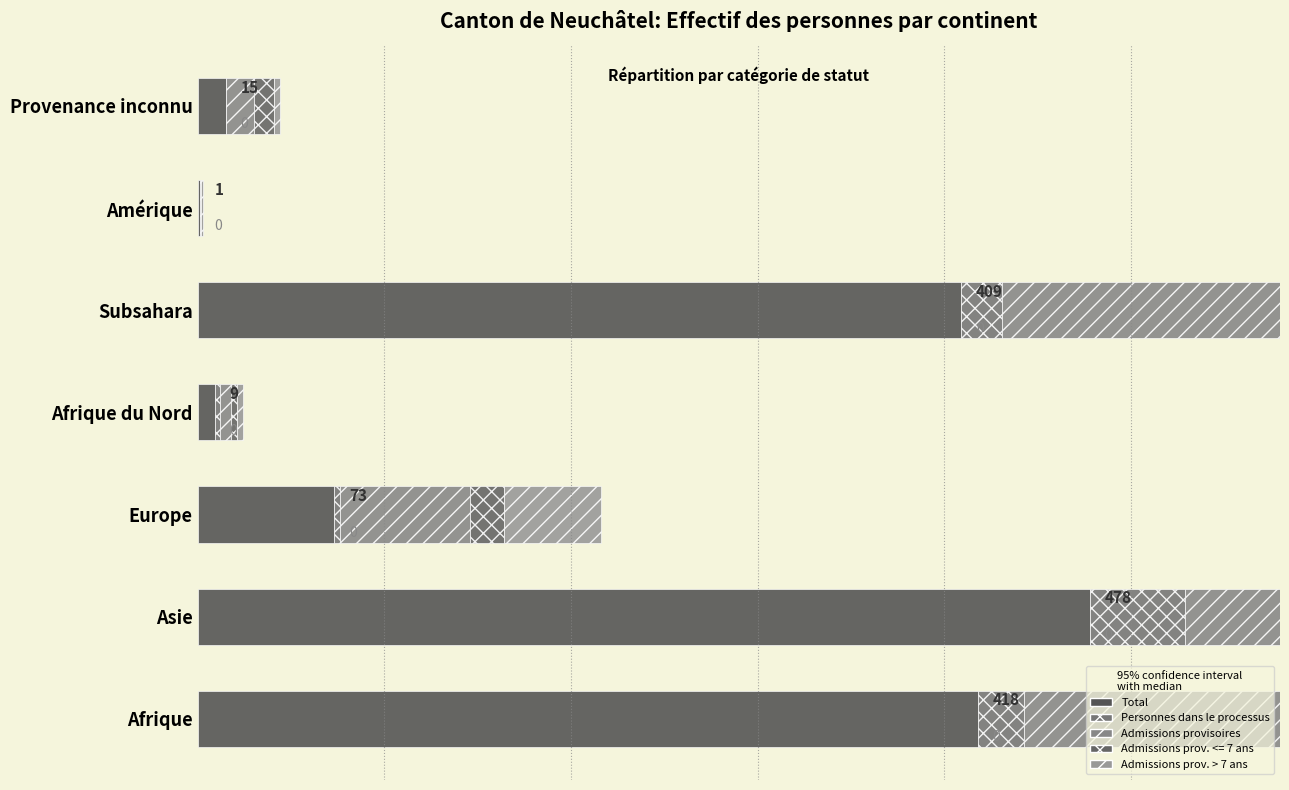

At how many categories does at least one series exceed 261?

3